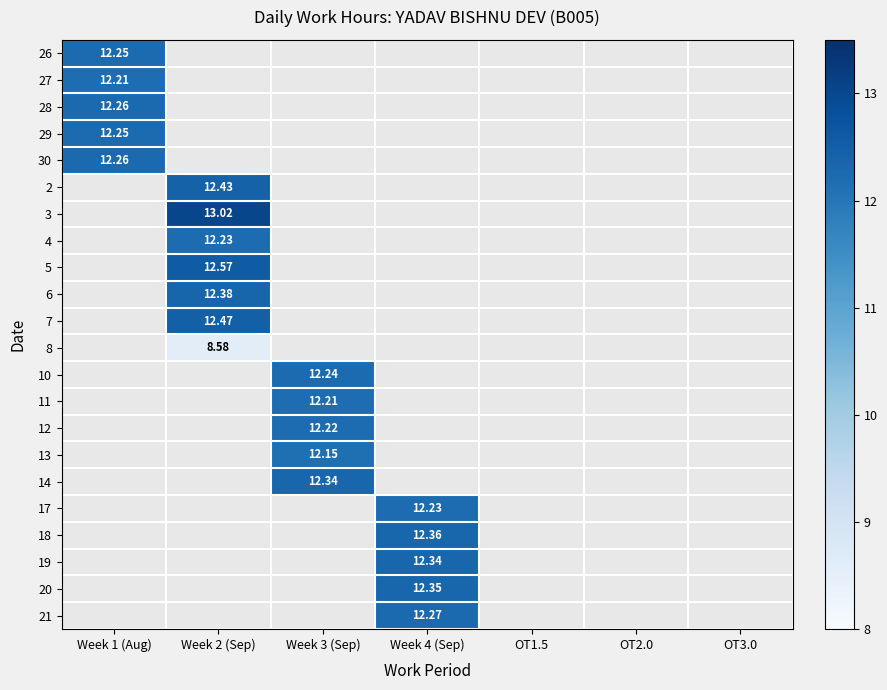

Is it true that 17 equals 5.2 at Week 4 (Sep)?

False